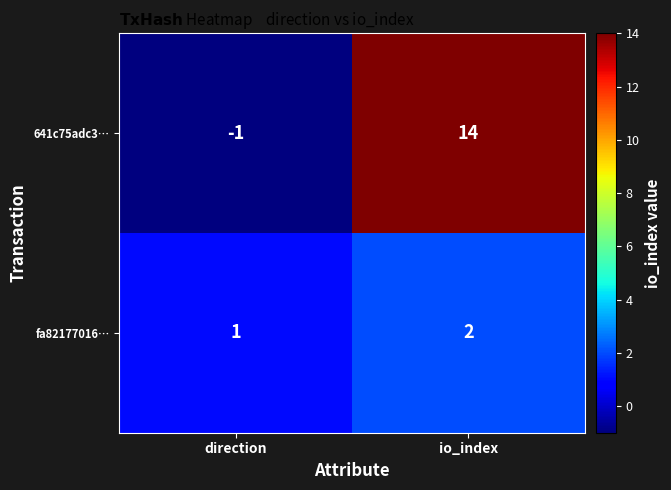

Between direction and io_index, which series saw the biggest shift?

641c75adc3…